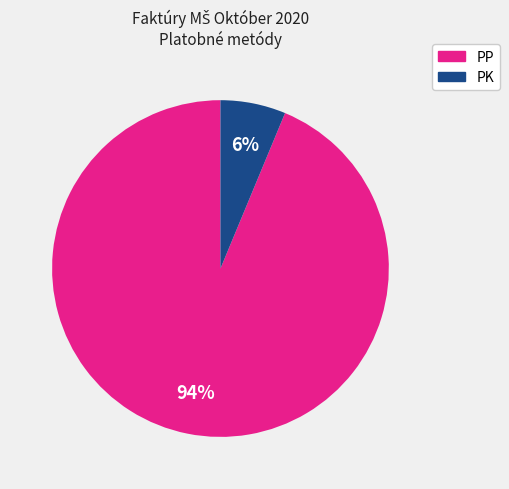

Rank the categories by value from lowest to highest.

PK, PP